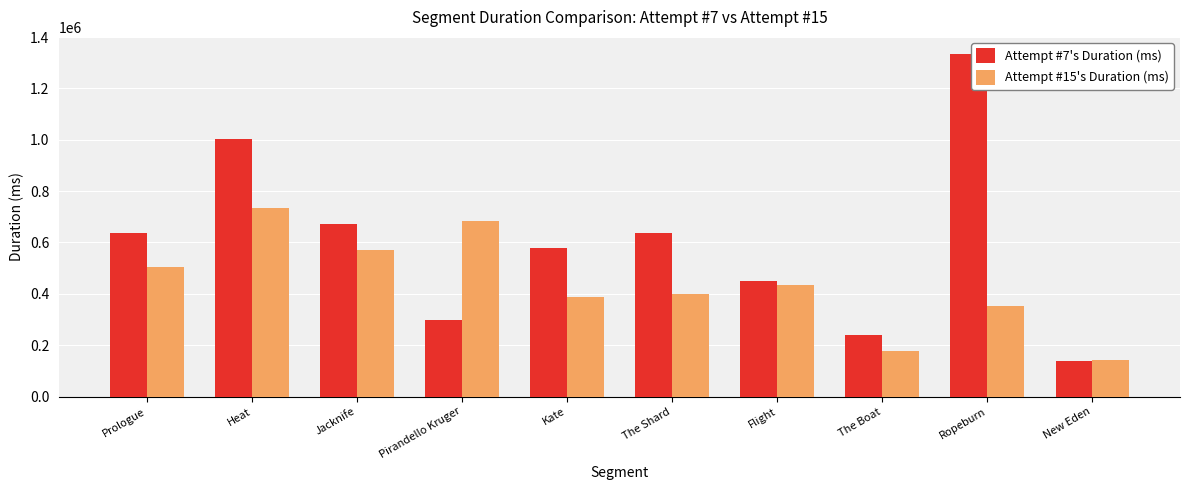

Rank the series by their maximum value, from lowest to highest.

Attempt #15's Duration (ms), Attempt #7's Duration (ms)